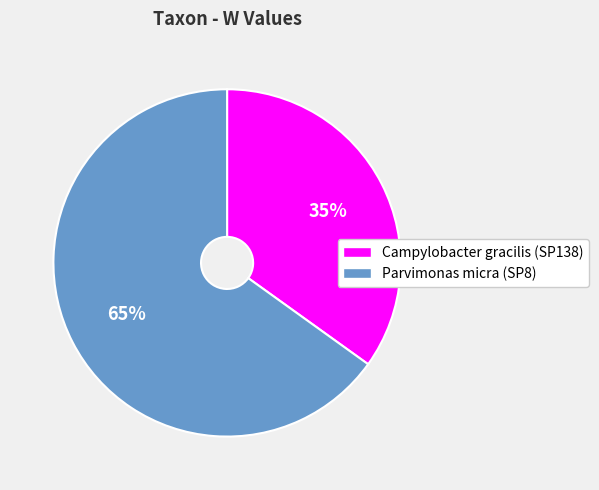

To the nearest percent, what is the difference between the Campylobacter gracilis (SP138) and Parvimonas micra (SP8) slice percentages?

30%